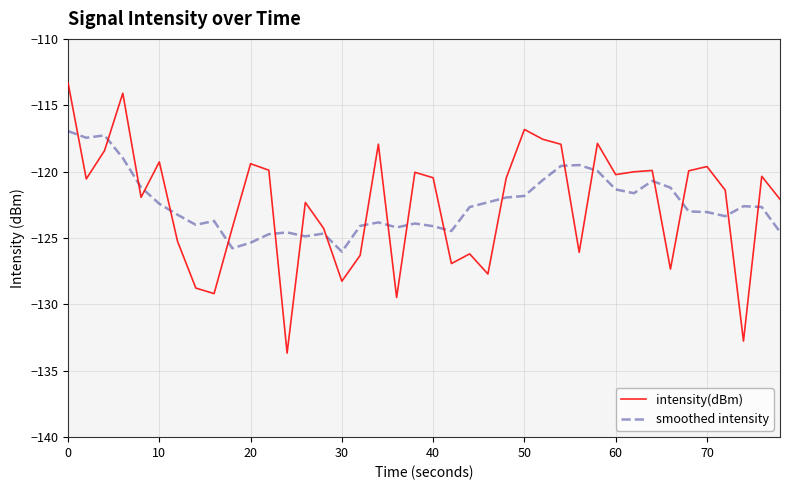

What is the difference between the maximum and second lowest values in the smoothed intensity series?

8.8